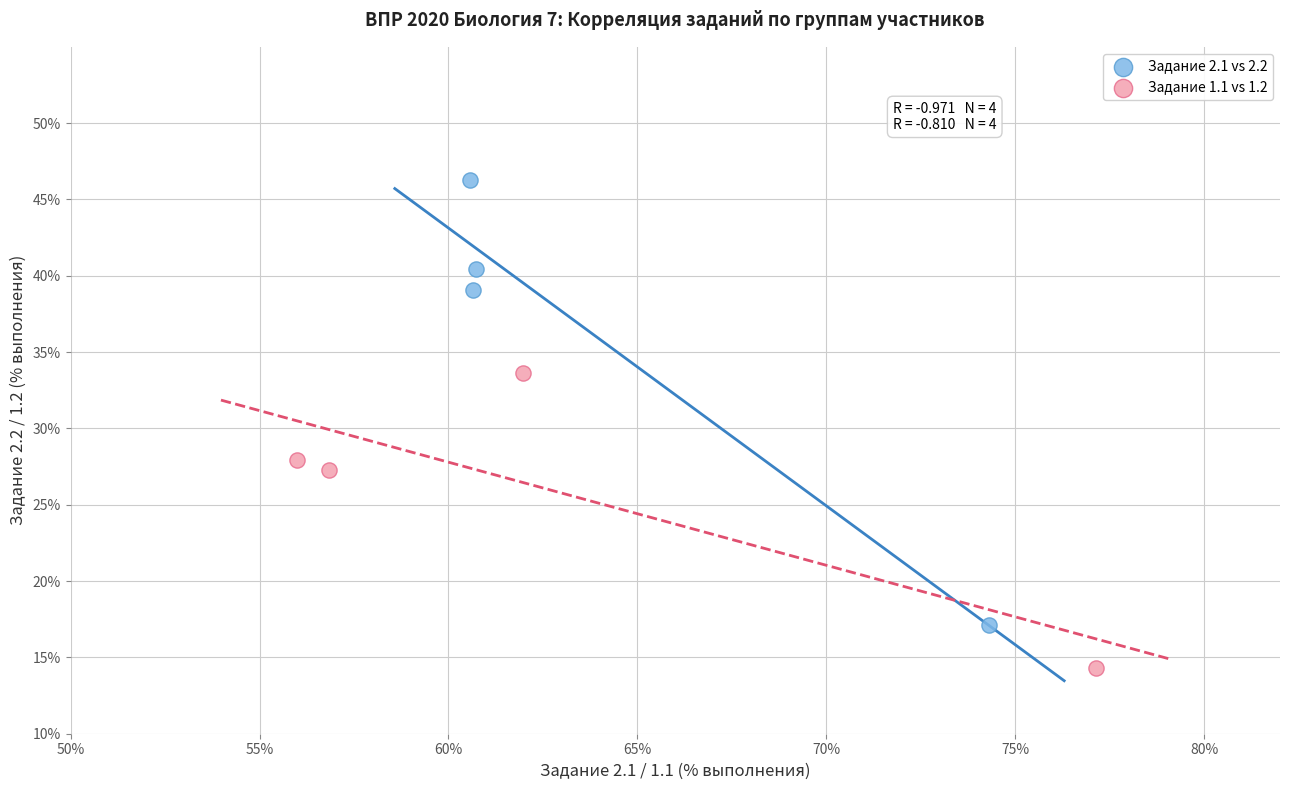

Which series contains the highest Y value?

Задание 2.1 vs 2.2